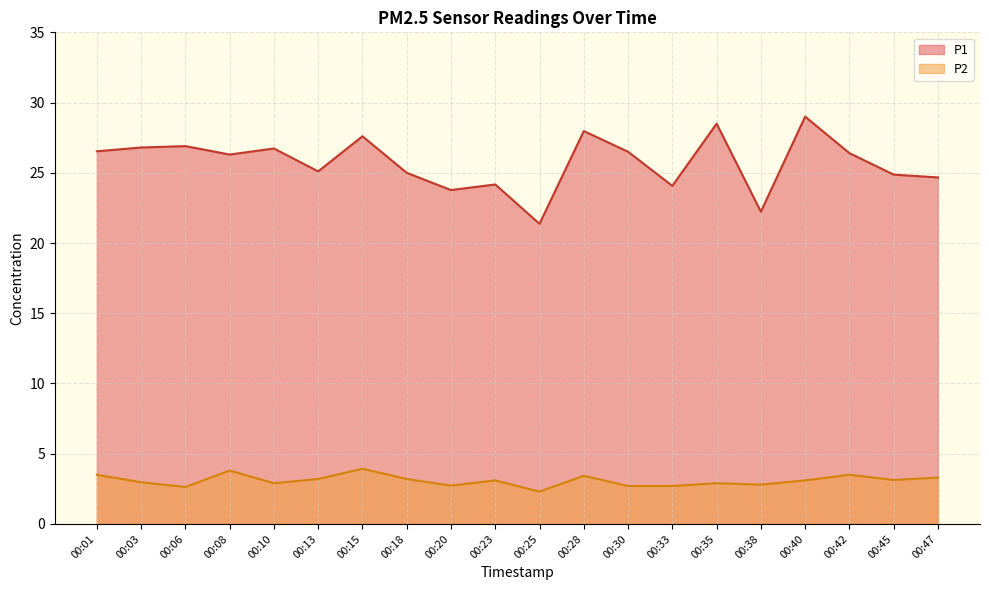

List the series in order of their peak value, lowest first.

P2, P1